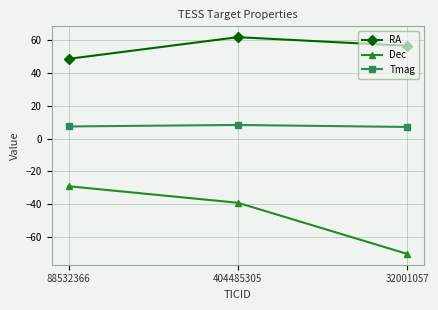

What is the value of the Dec point at the 2nd from the left?

-39.0